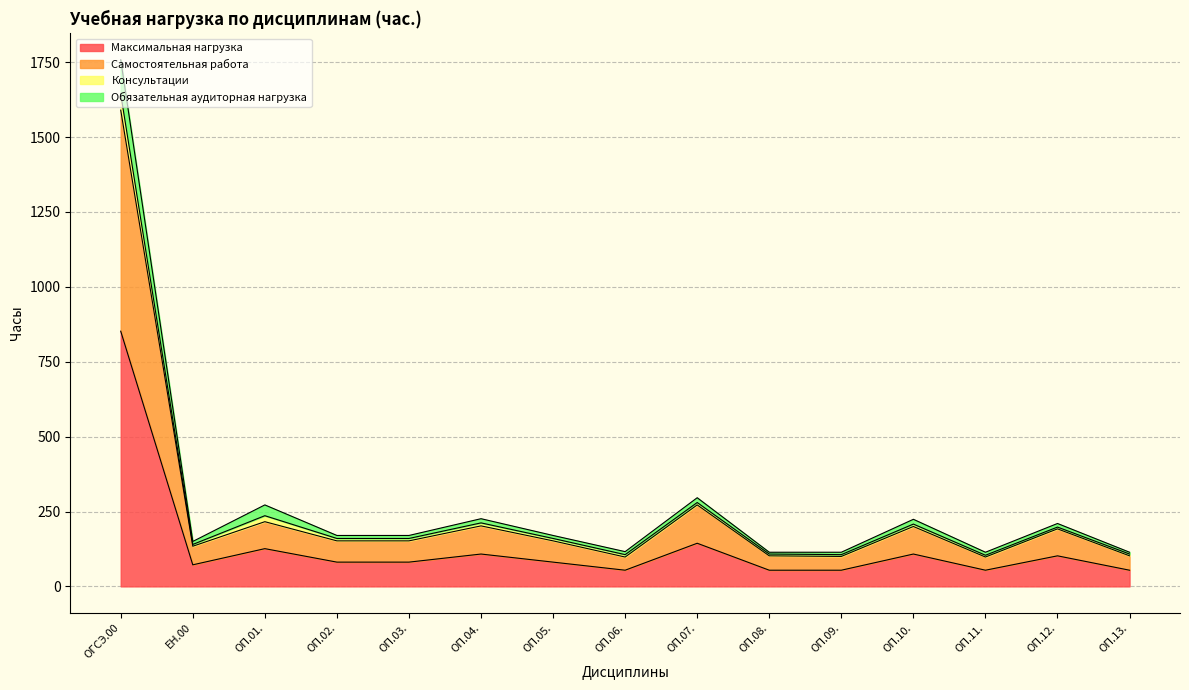

What is the value of the Самостоятельная работа point at the 9th from the left?

272